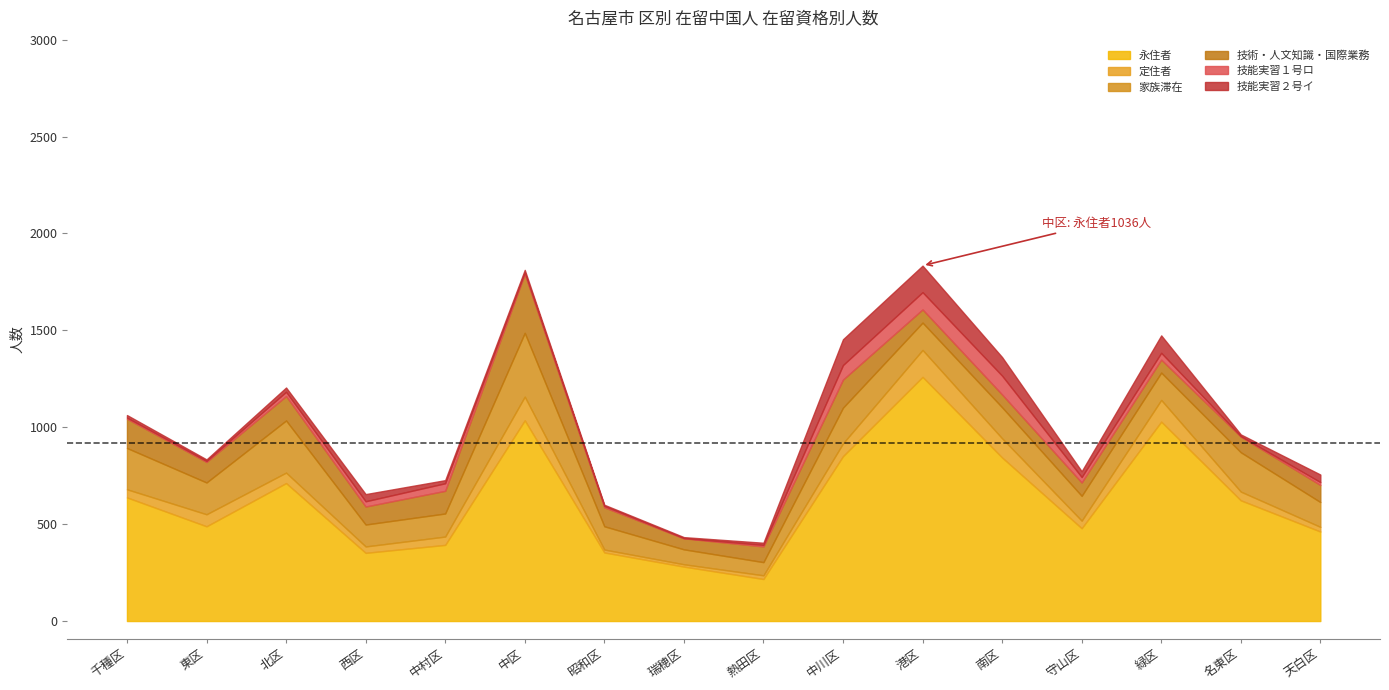

How many data points in 技能実習１号ロ are above 22?

7